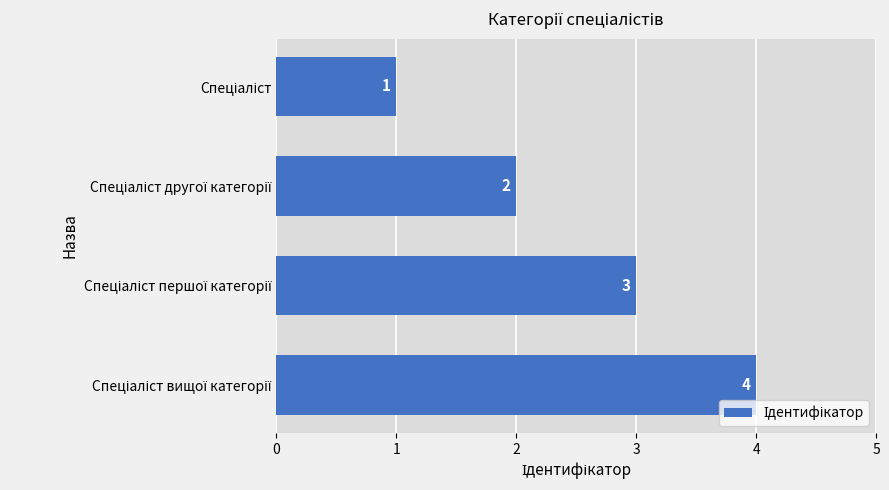

Are the bars grouped side by side (vs. stacked)?

No